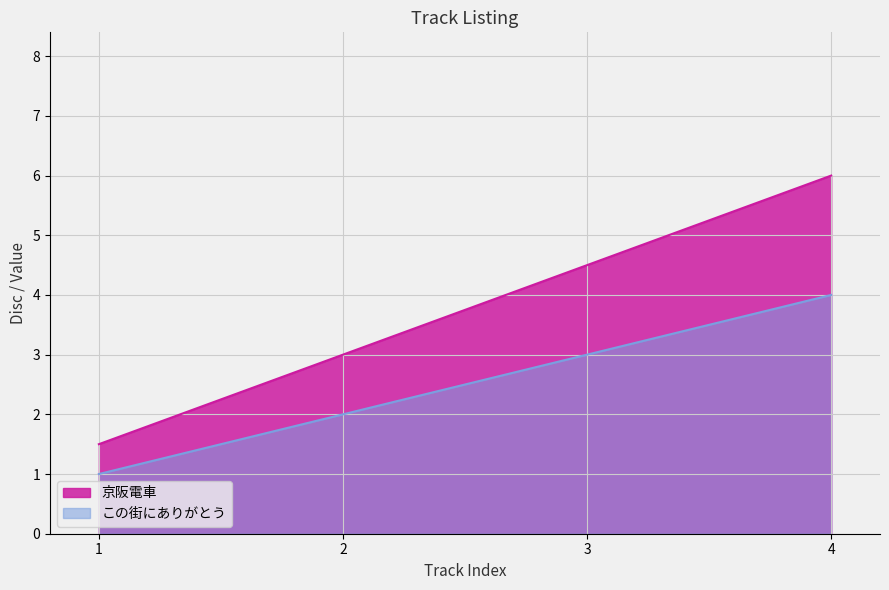

List the series in order of their overall mean, highest first.

京阪電車, この街にありがとう